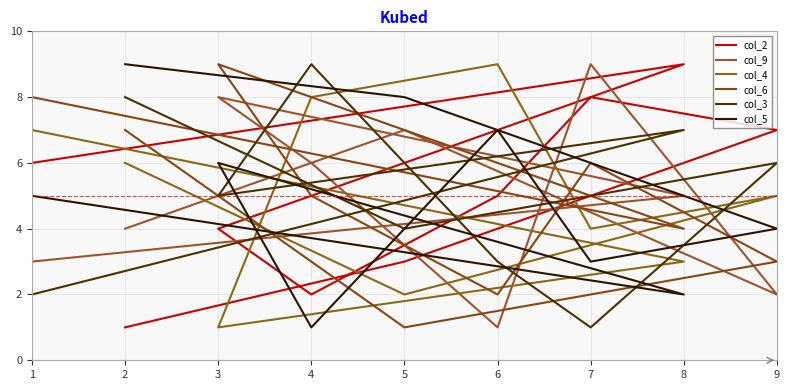

Where does the col_6 series first go above 5?

1